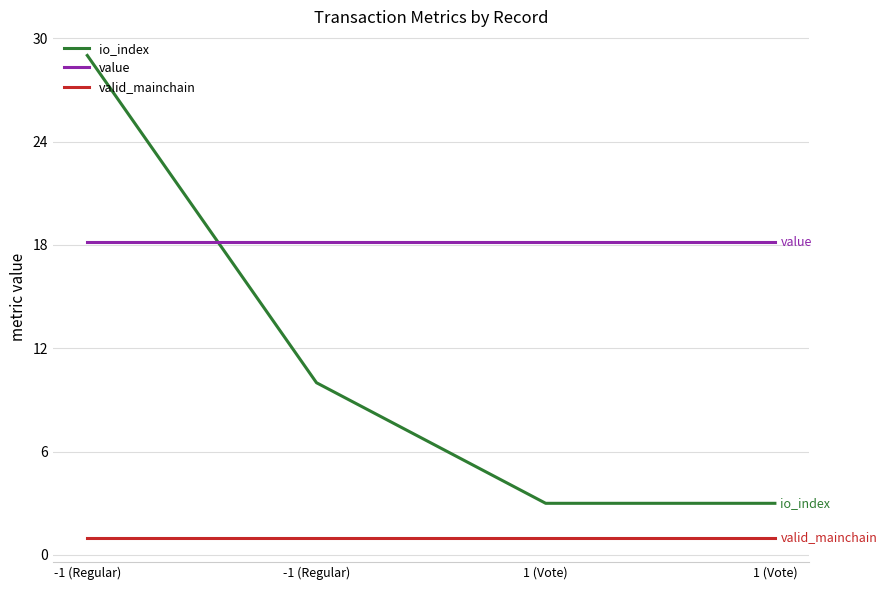

At which category is the sum across all series the highest?

-1 (Regular)